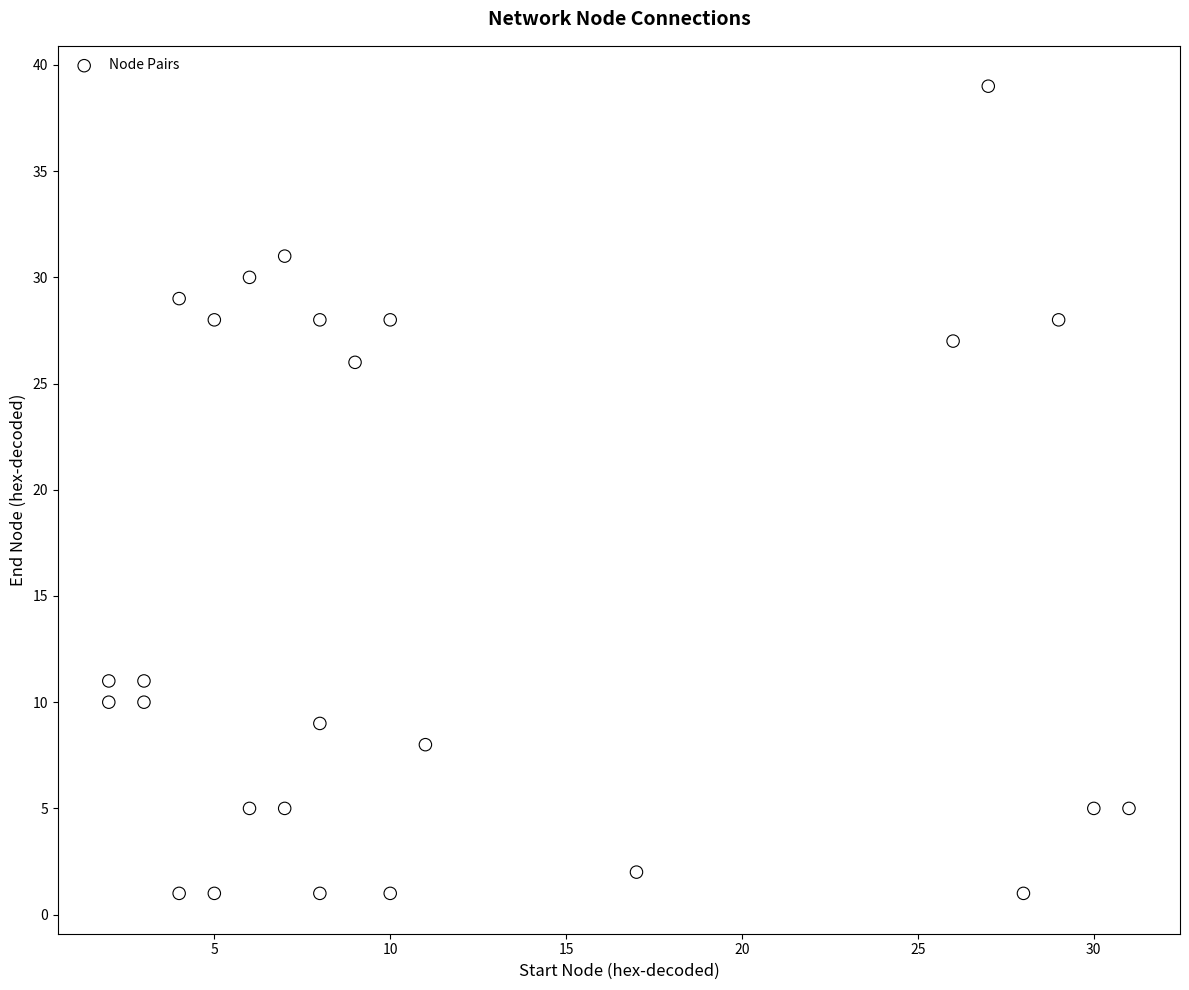

What Y value in the scatter plot is closest to 20?

26